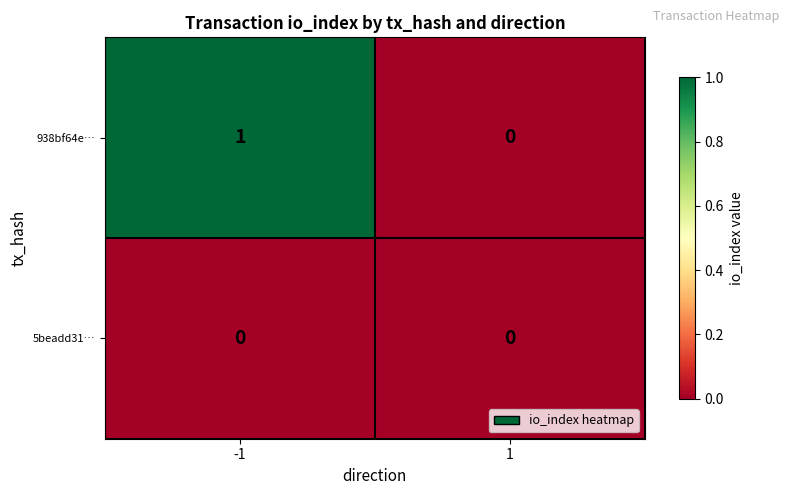

Is the value of 5beadd31… at -1 greater than the value of 938bf64e… at -1?

No